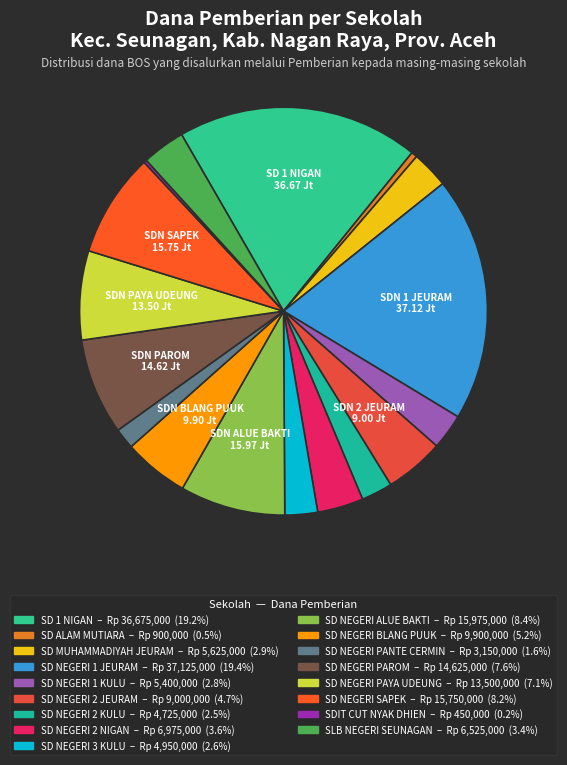

To the nearest percent, what is the difference between the SD NEGERI 2 KULU and SD 1 NIGAN slice percentages?

17%